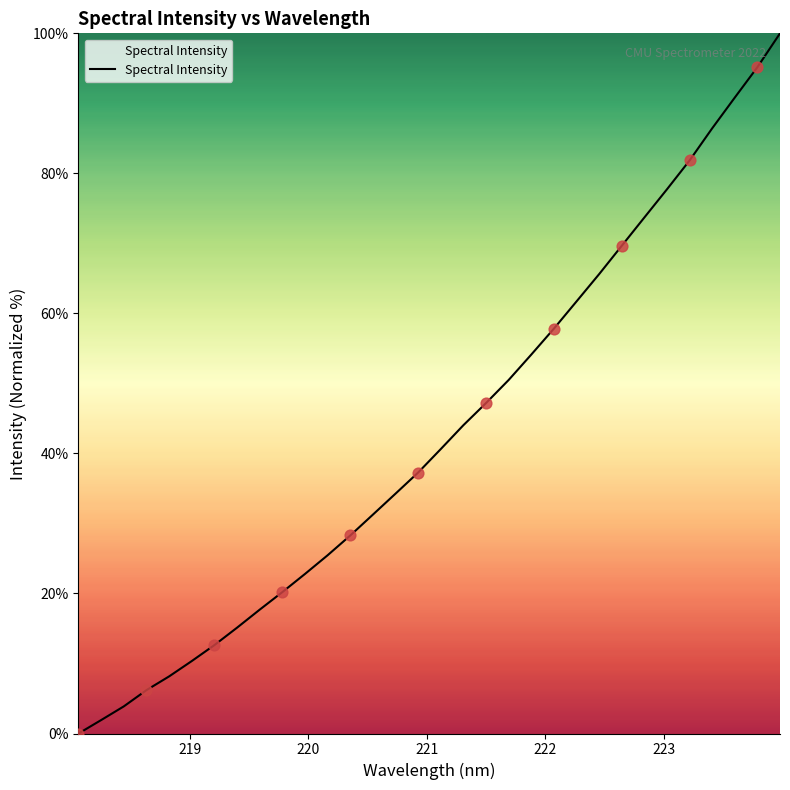

What is the greatest value displayed?

100.0